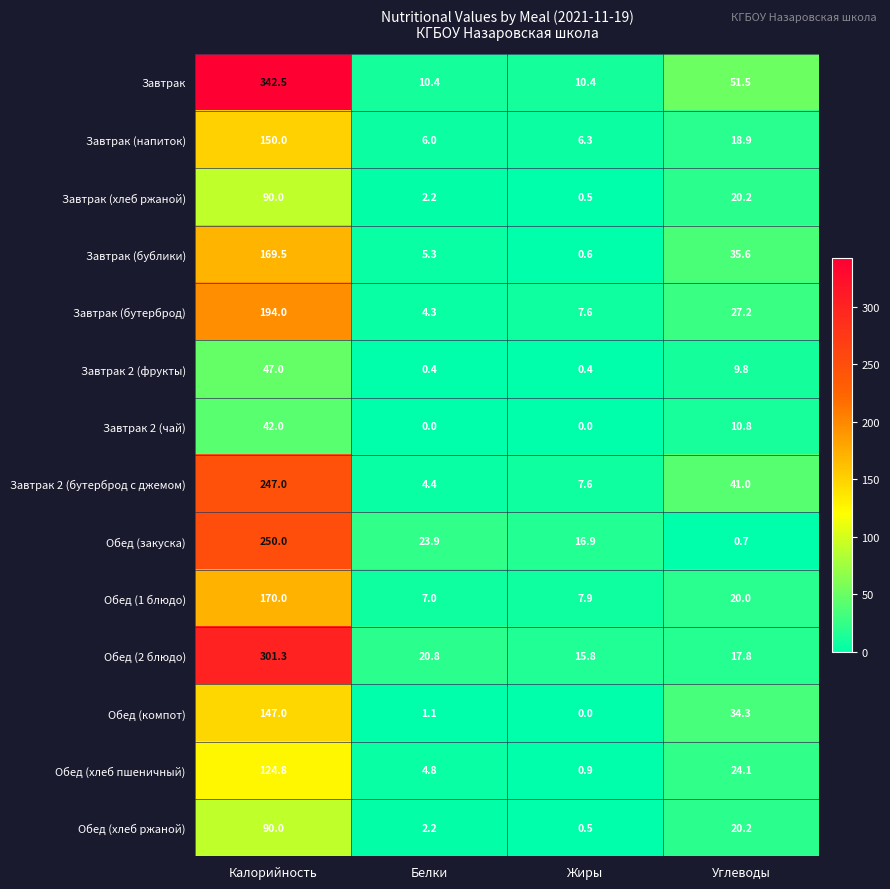

At which label is Завтрак 2 (бутерброд с джемом) closest to 125?

Углеводы